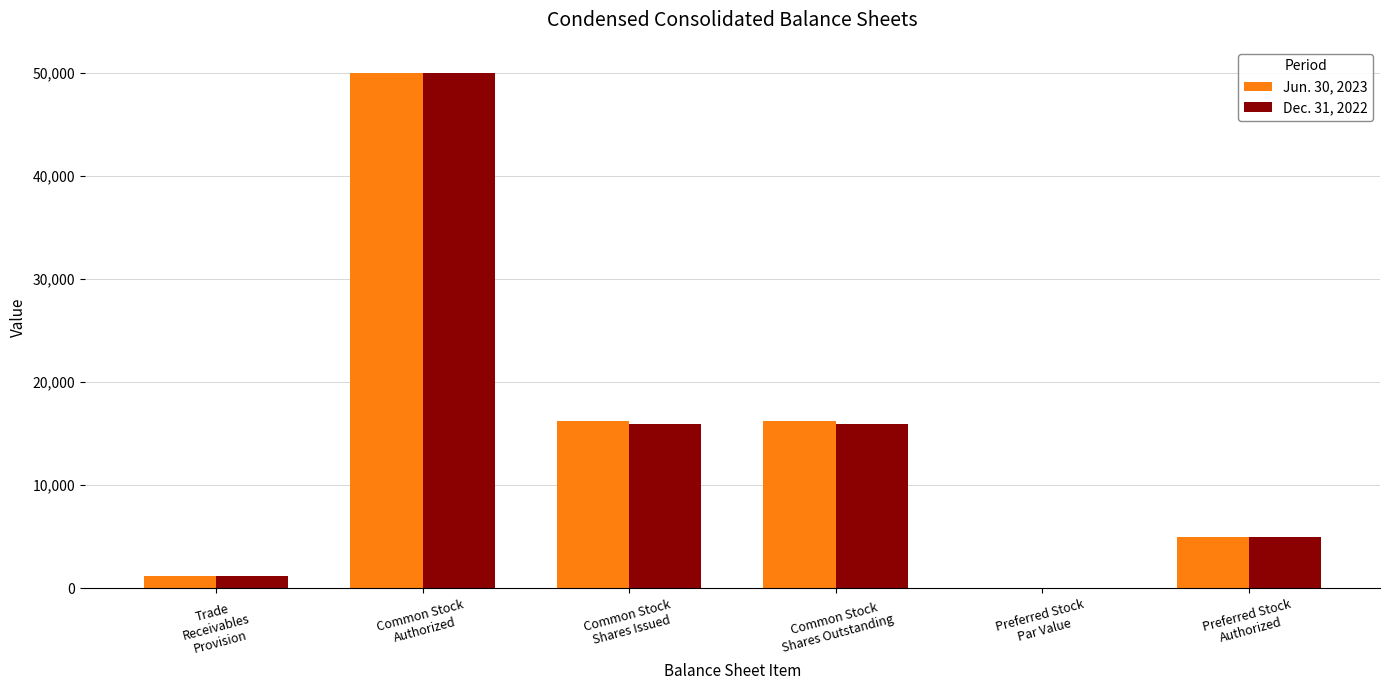

The value of Dec. 31, 2022 at Preferred Stock
Par Value is 1. True or false?

True